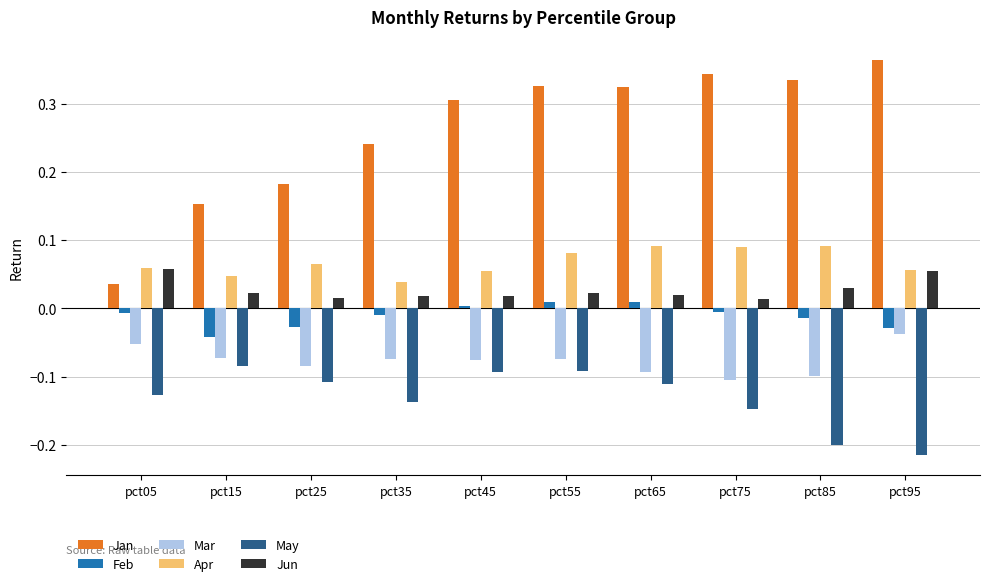

Does the chart contain any negative values?

Yes